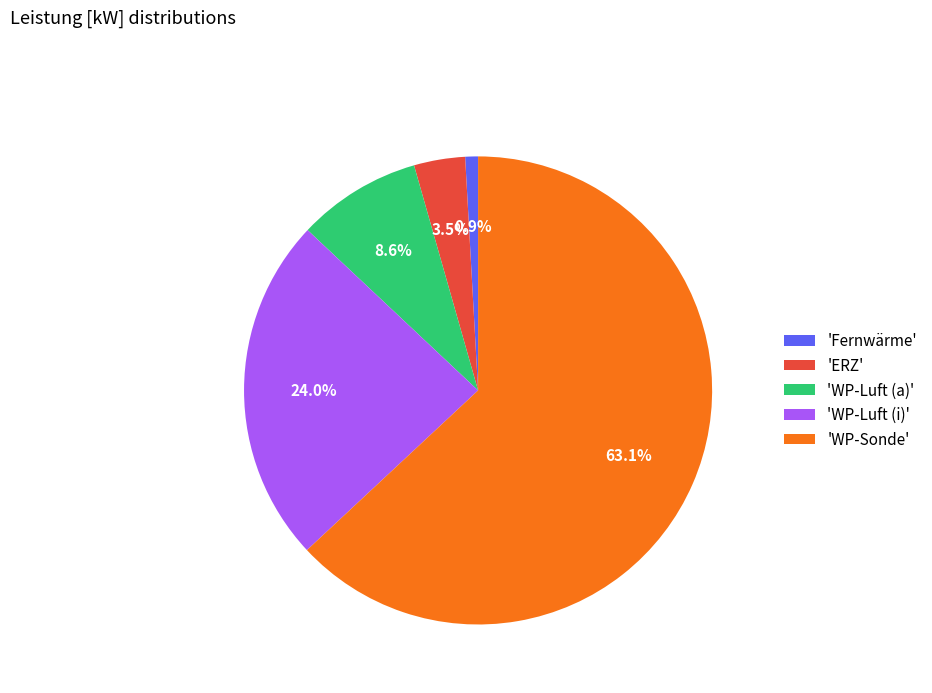

What is the total percentage of 'WP-Luft (a)' and 'Fernwärme'?

9.5%